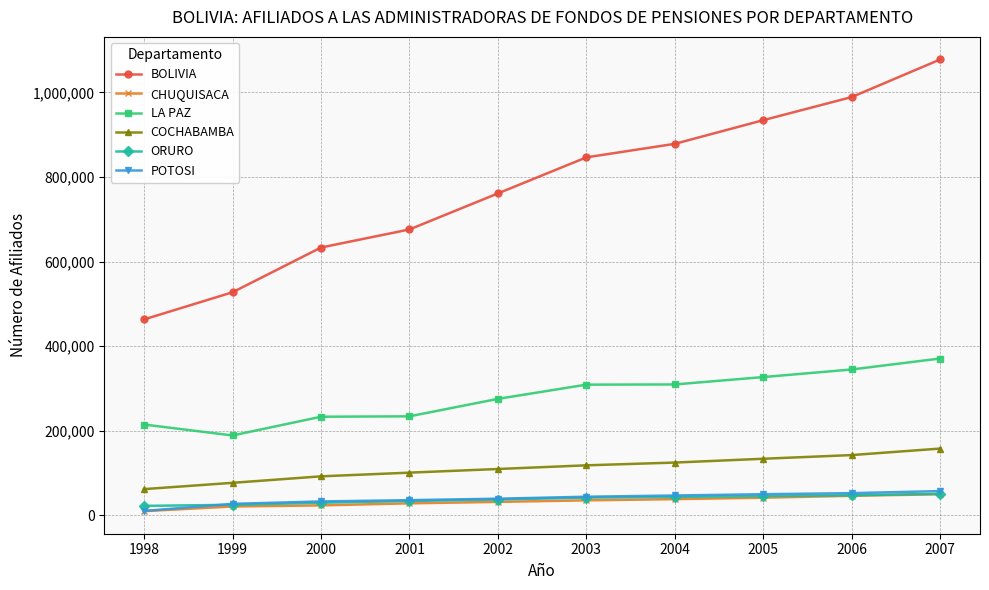

Count the number of data series in this chart.

6